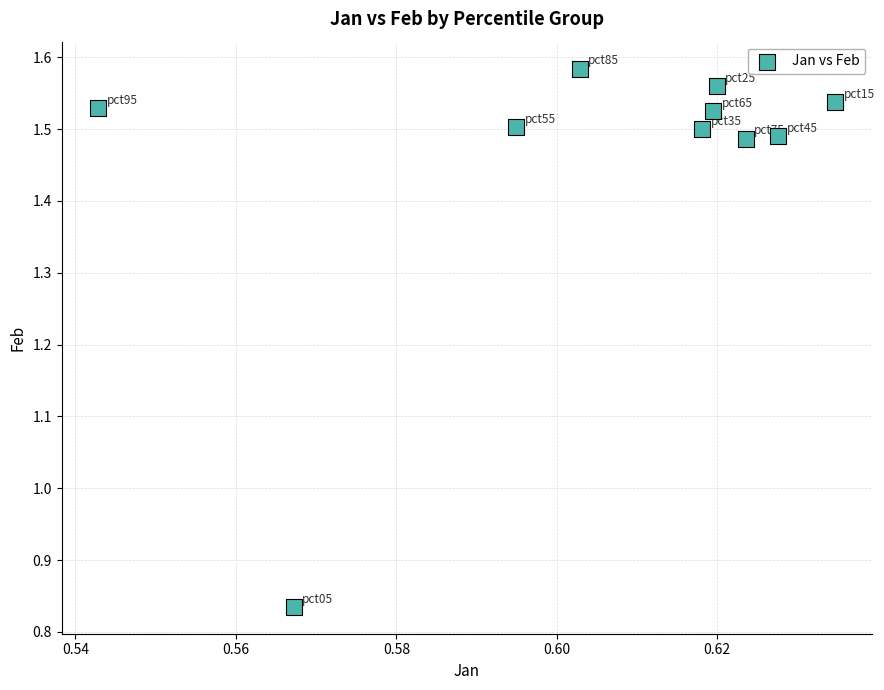

What is the range of Y values (max minus min)?

0.7